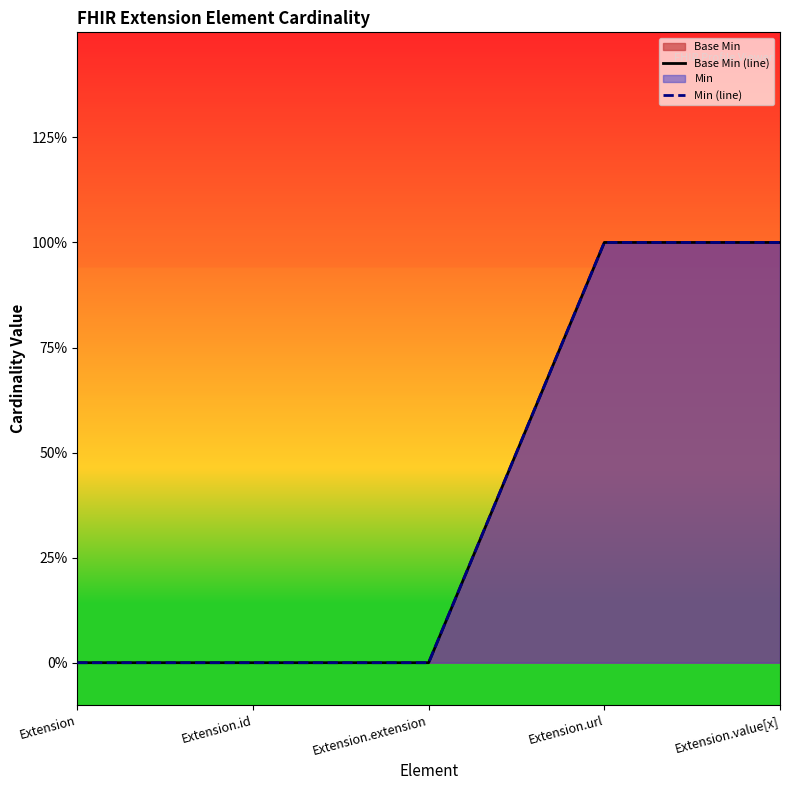

Count the number of categories in the chart.

5